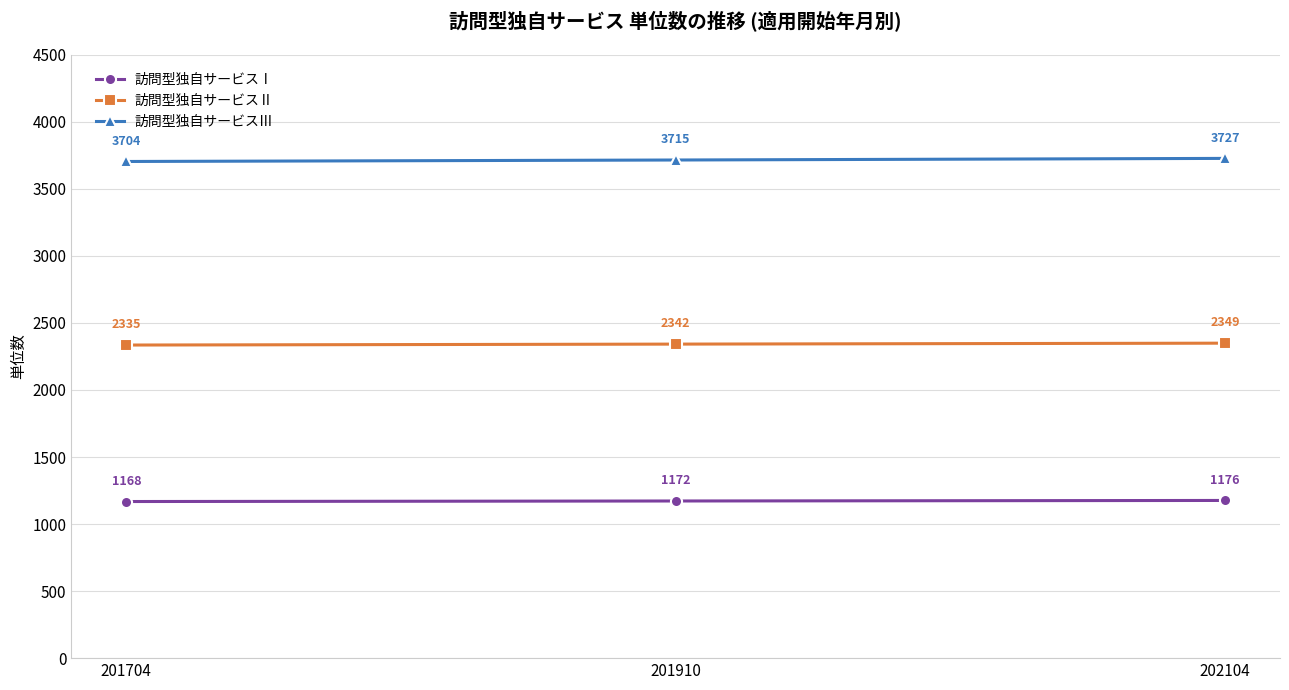

What value does the 訪問型独自サービスⅢ series have at 201910, to the nearest 5?

3715